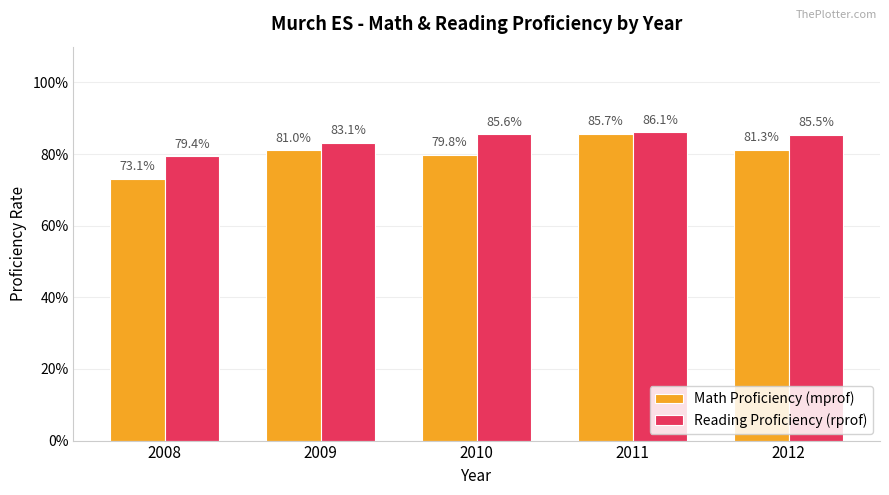

Rank the series by their average value, from highest to lowest.

Reading Proficiency (rprof), Math Proficiency (mprof)